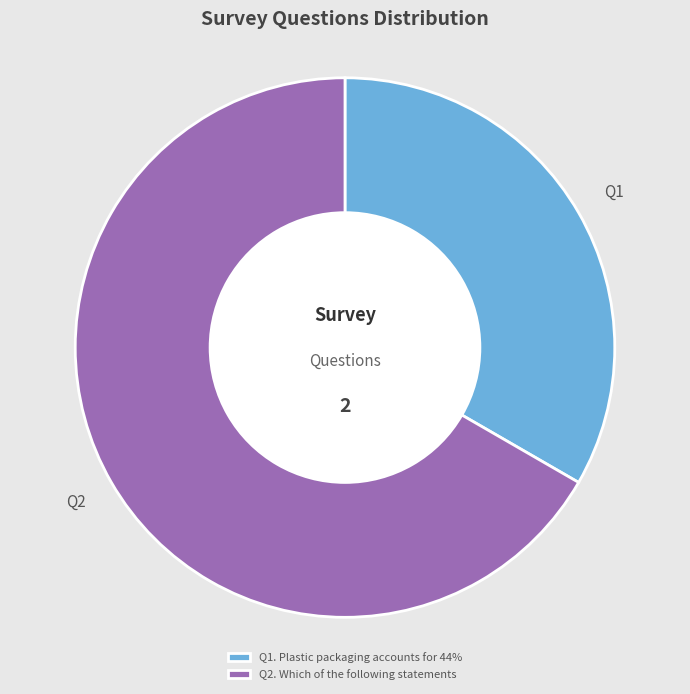

Combined, do Q2. Which of the following statements and Q1. Plastic packaging accounts for 44% account for over 50%?

Yes